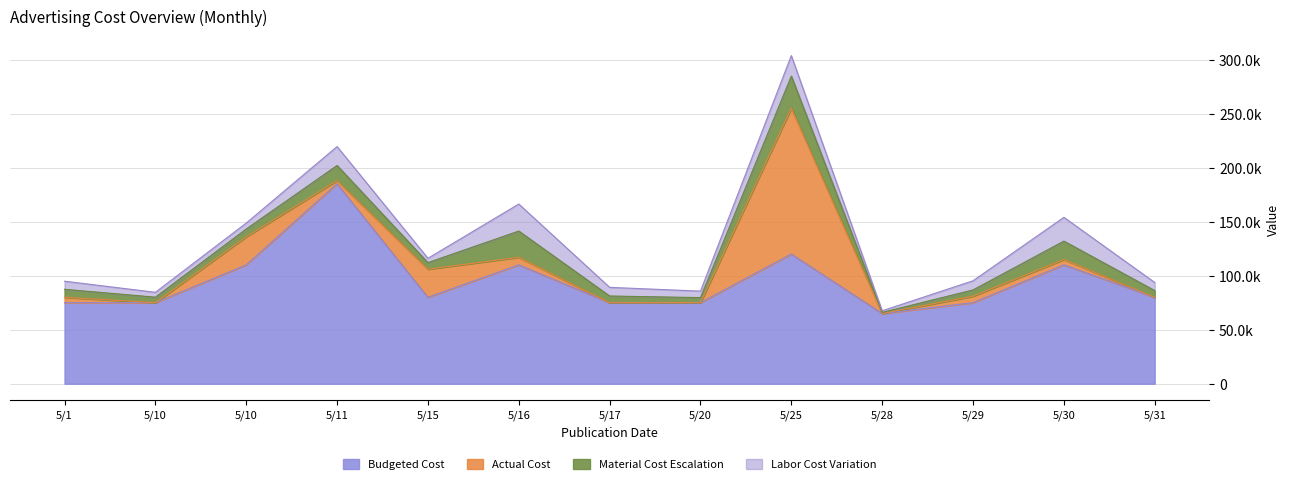

The value of Actual Cost at 5/17 is 0. True or false?

True